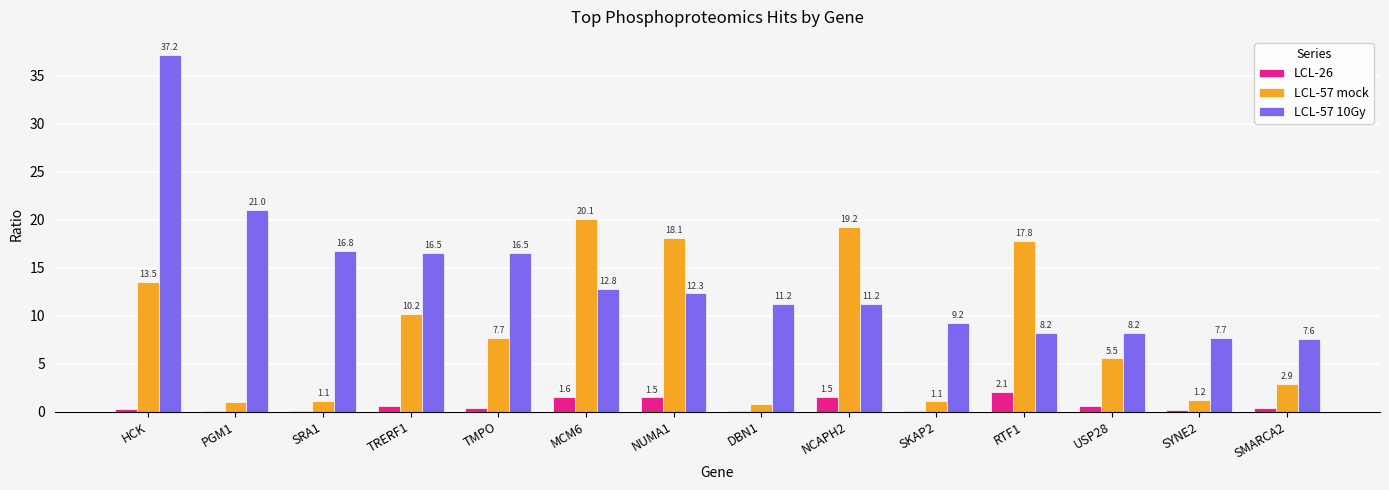

Are the bars grouped side by side (vs. stacked)?

Yes